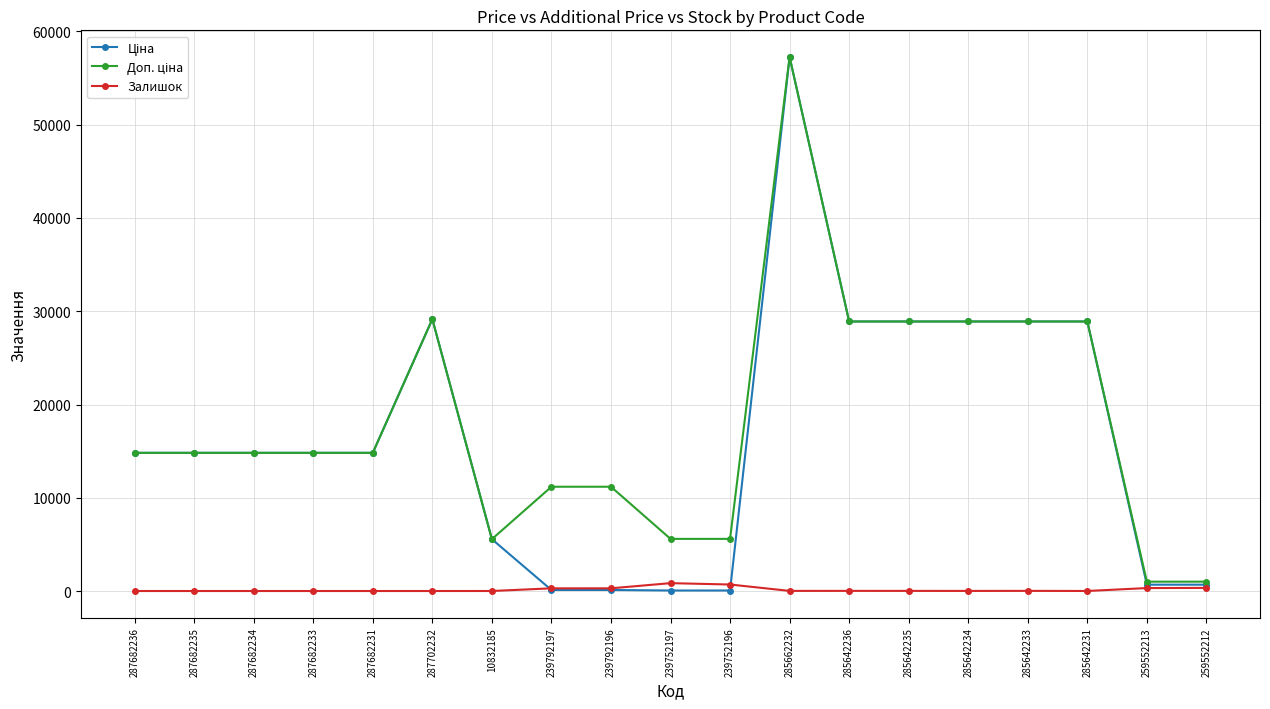

At which category does the chart reach its peak across all series?

285662232